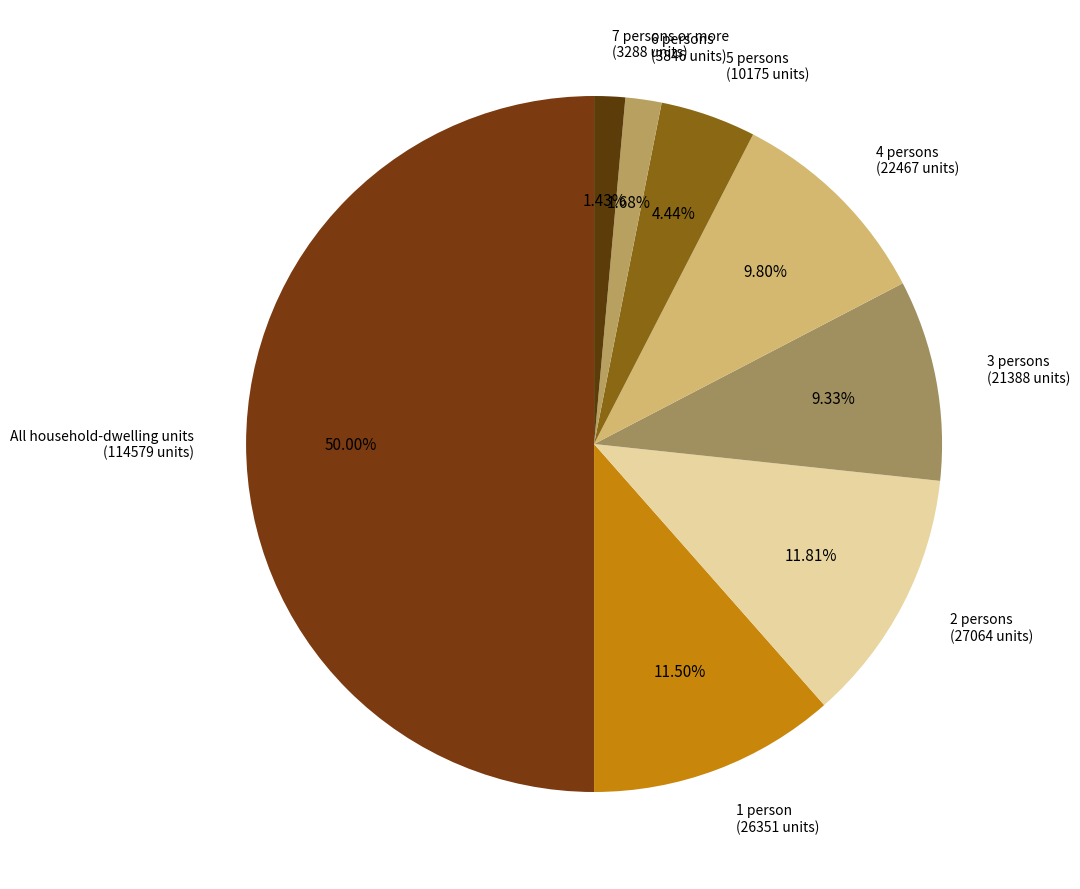

Is 7 persons or more the majority of the pie?

No